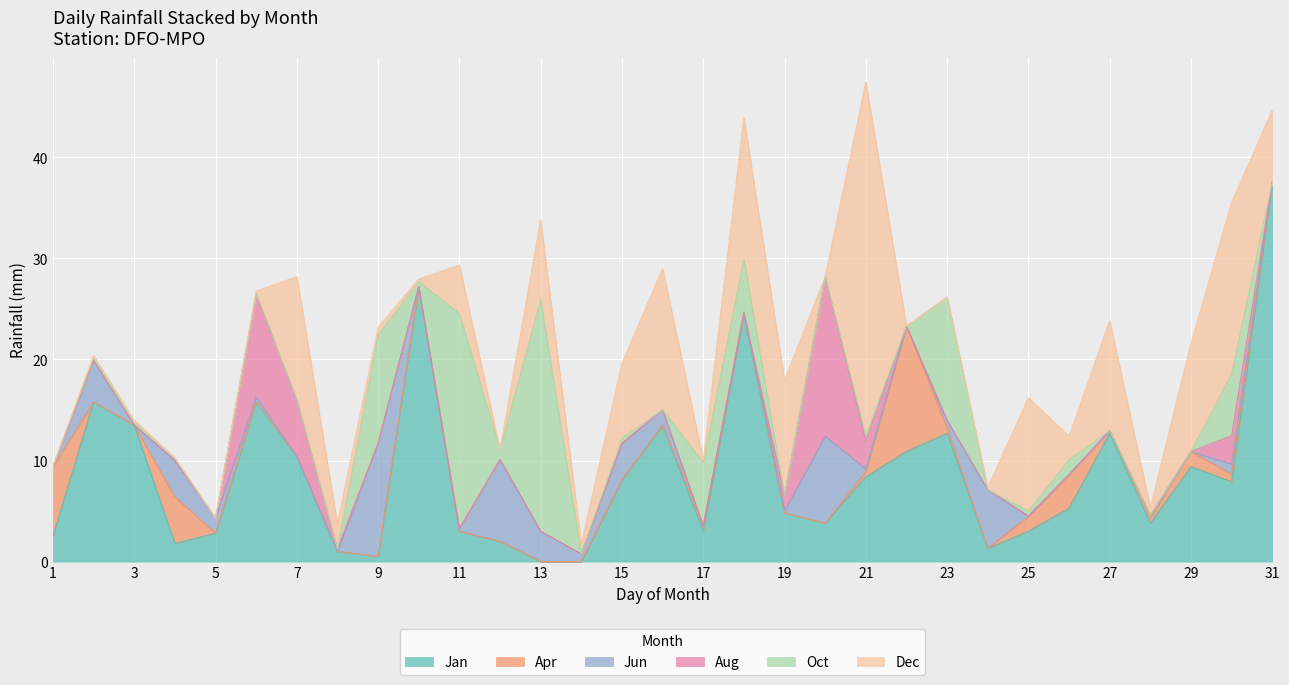

The value of Oct at 14 is 0.5. True or false?

True